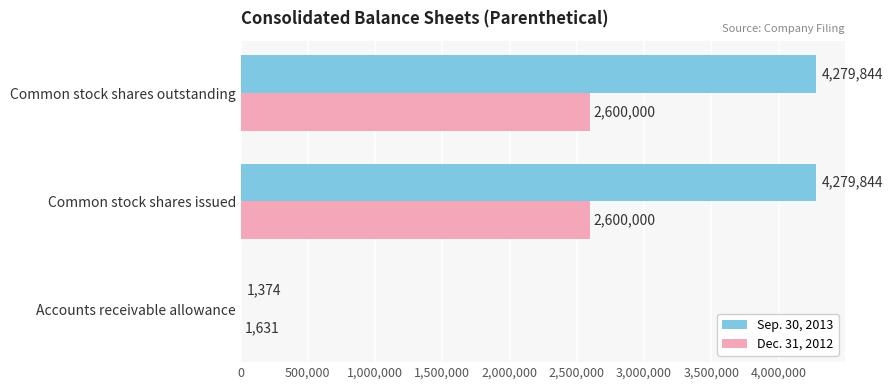

Between Accounts receivable allowance and Common stock shares outstanding, which series saw the biggest shift?

Sep. 30, 2013